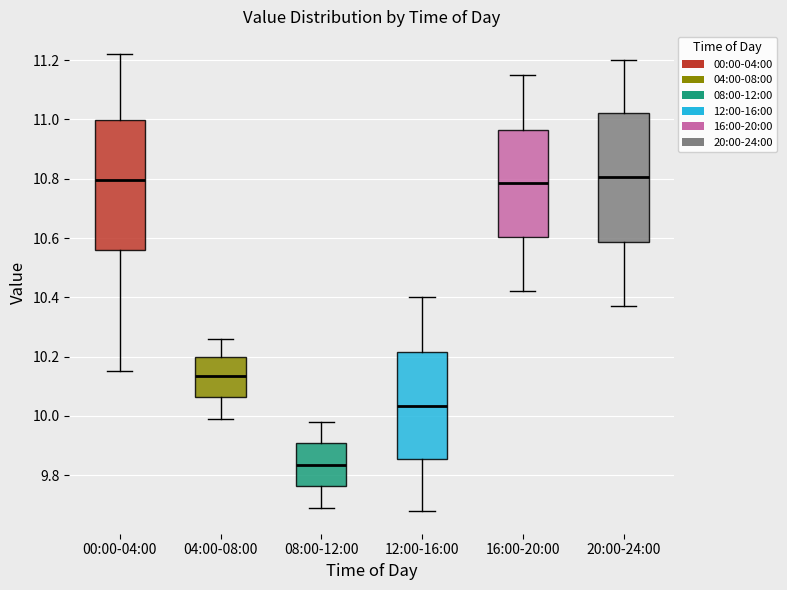

Reading left to right, transcribe this box plot: for each box, give where its median line is, the range the box spans, and where its two whiskers end, as read against the y-axis. The values are not printed on the chart, so give them approximately, as read against the axis.

00:00-04:00: median 10.80, box 10.56 to 11.00, whiskers 10.16 to 11.22
04:00-08:00: median 10.14, box 10.06 to 10.20, whiskers 10.00 to 10.26
08:00-12:00: median 9.84, box 9.76 to 9.90, whiskers 9.70 to 9.98
12:00-16:00: median 10.04, box 9.86 to 10.22, whiskers 9.68 to 10.40
16:00-20:00: median 10.78, box 10.60 to 10.96, whiskers 10.42 to 11.16
20:00-24:00: median 10.80, box 10.58 to 11.02, whiskers 10.38 to 11.20